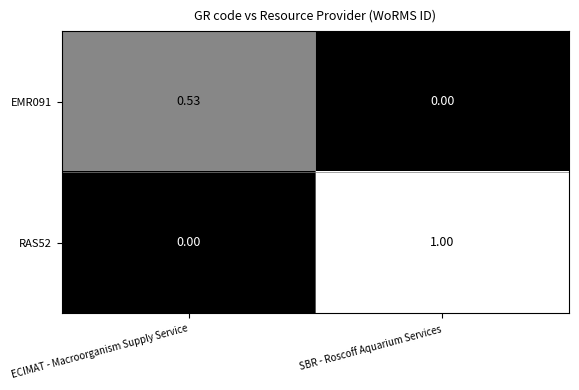

At ECIMAT - Macroorganism Supply Service, list the series in order from largest to smallest.

EMR091, RAS52